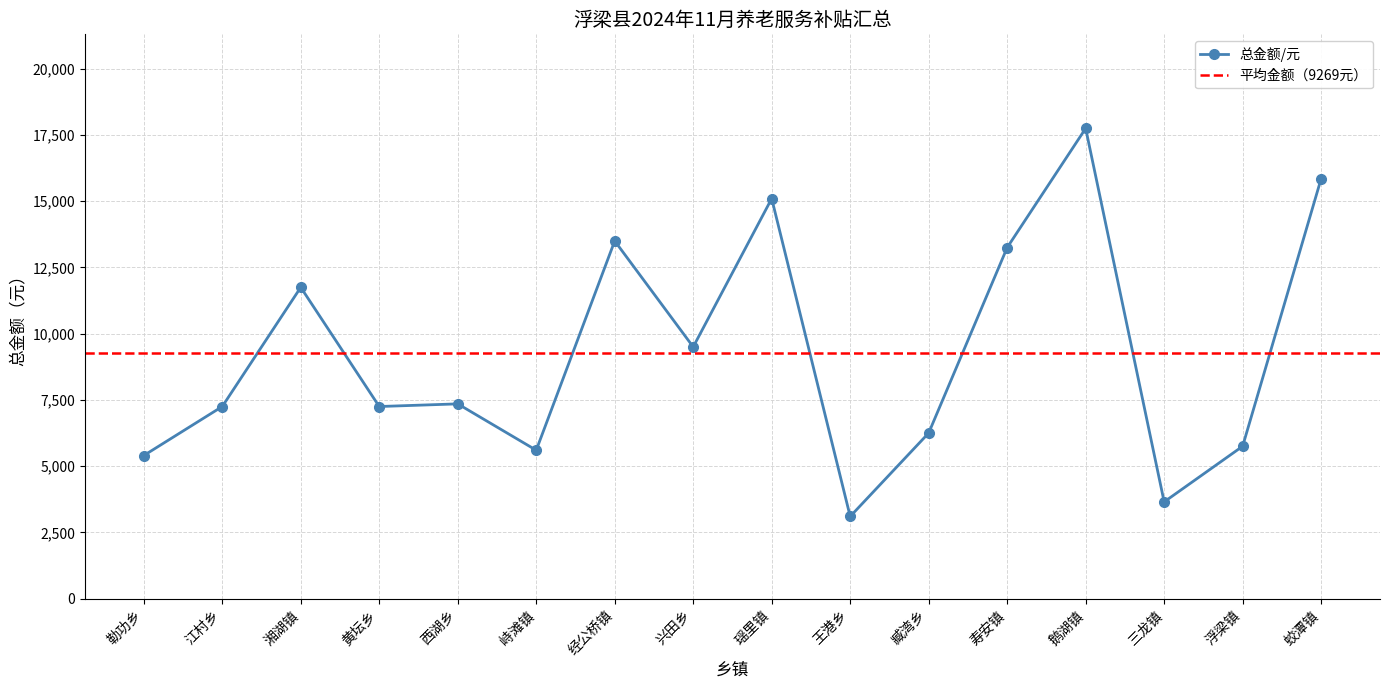

What is the difference between the maximum and second lowest values?

14100